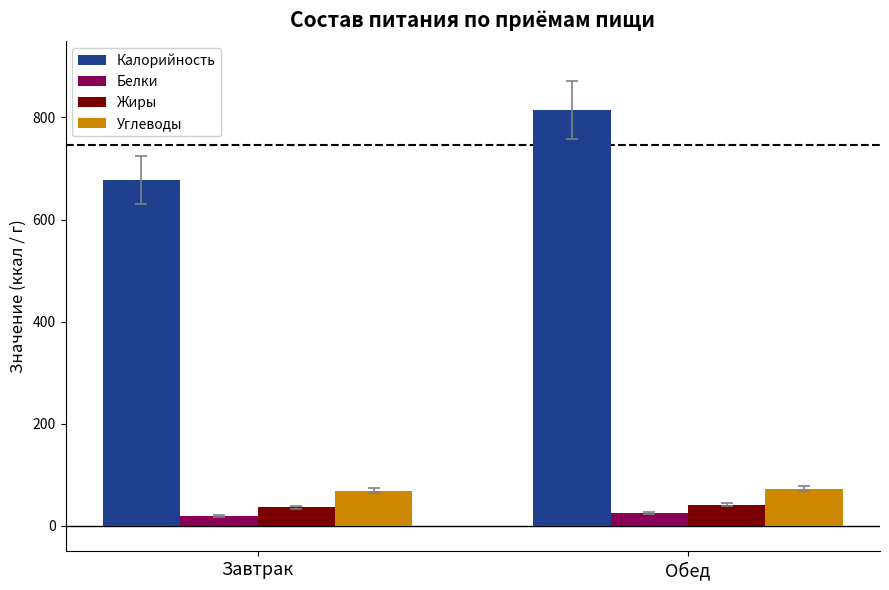

What is the label of the 1st bar from the right?

Обед